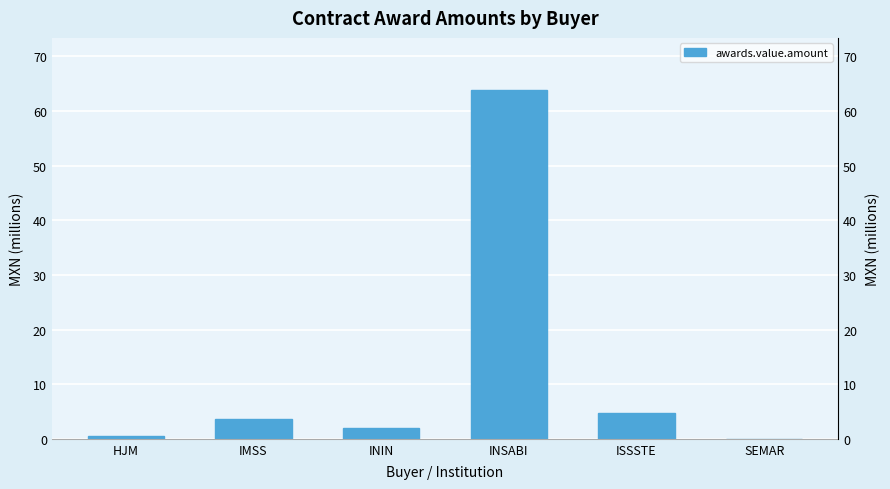

The chart shows a value of 0.0 at SEMAR. True or false?

True